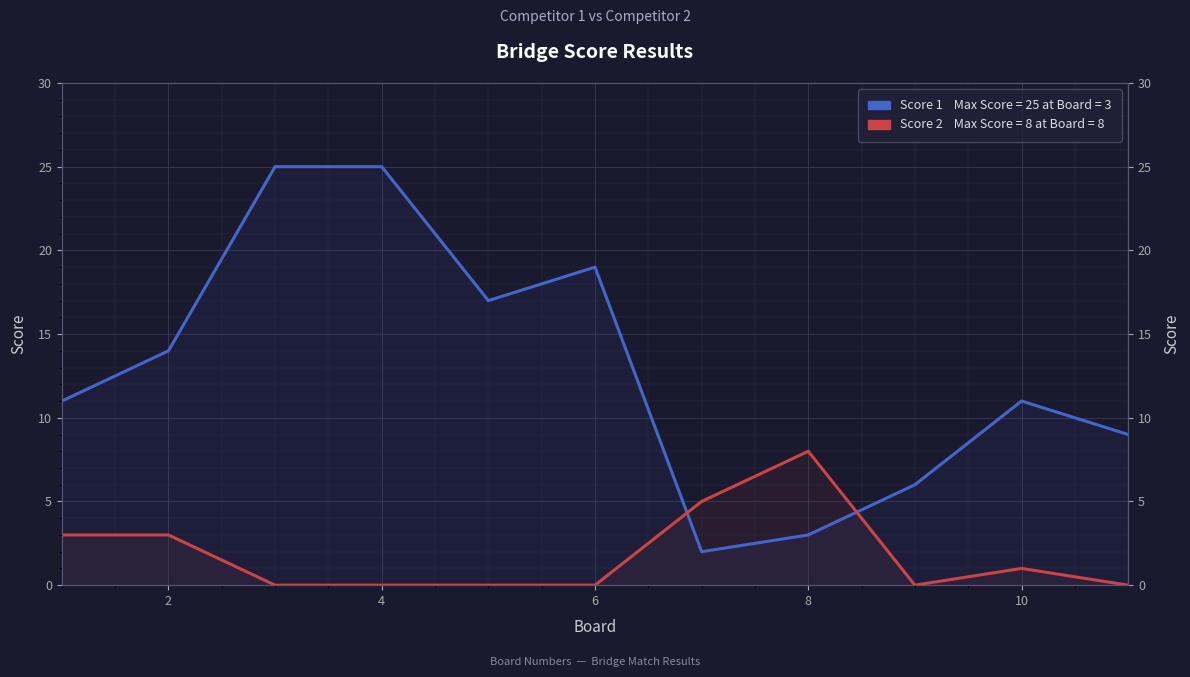

True or false: Score 1 has more than 0 points higher than both neighbors.

True